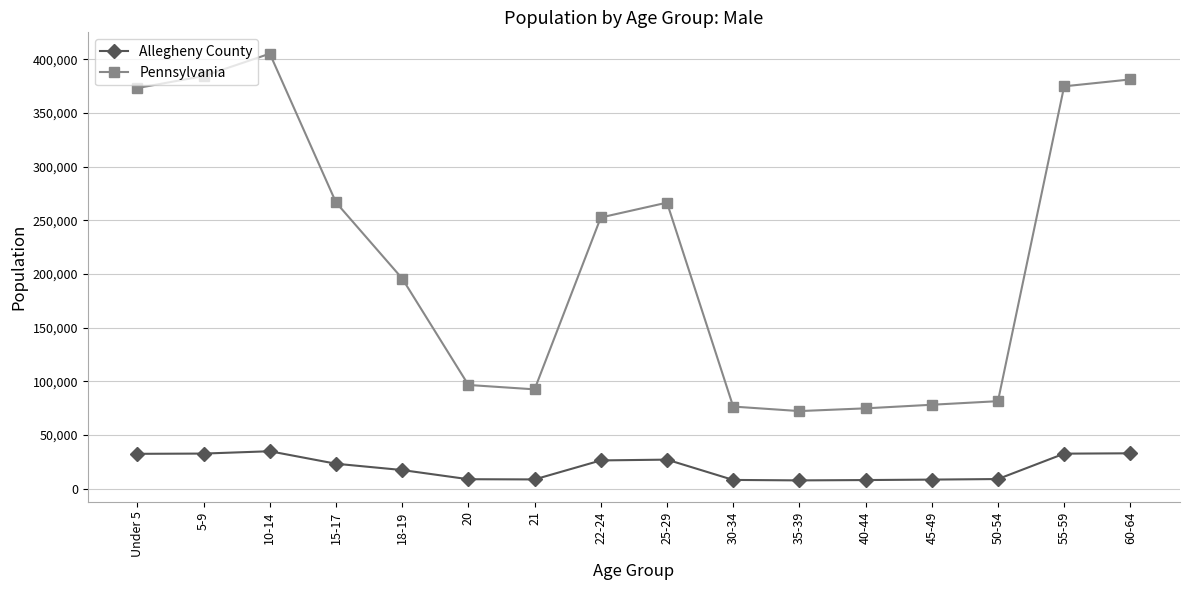

At how many categories does at least one series exceed 335530?

5